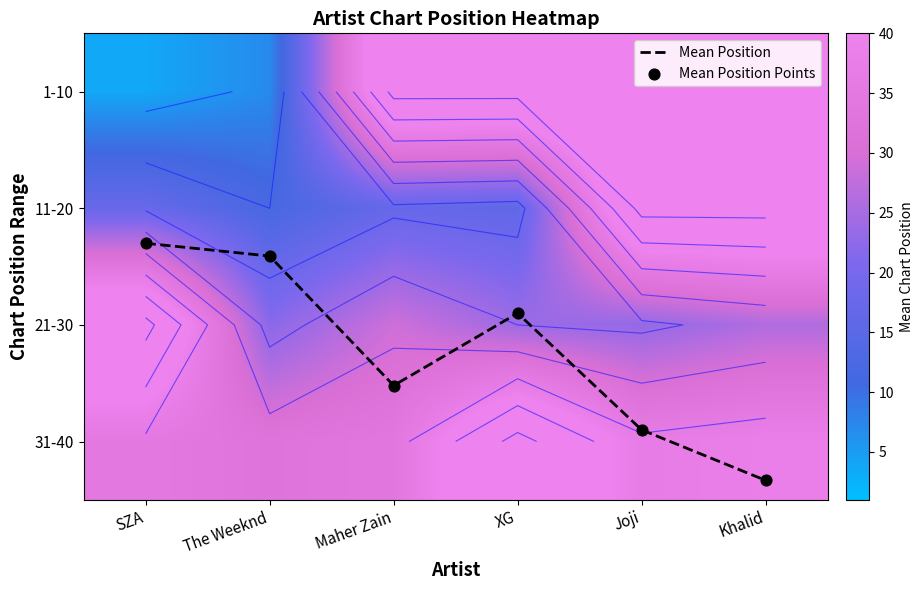

True or false: 11-20 has a value of 6.9 at The Weeknd.

False